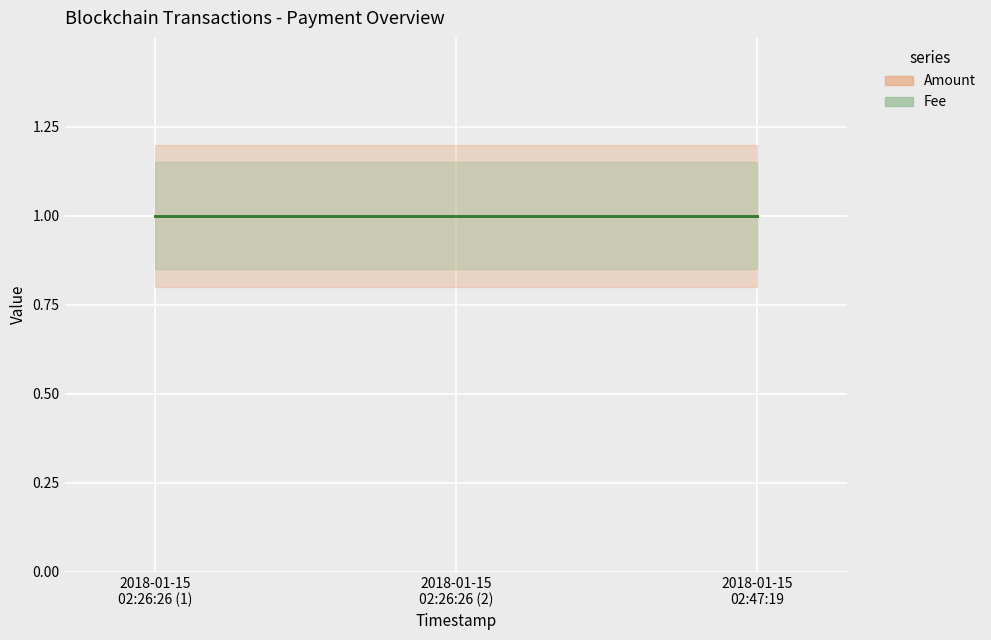

What is the smallest value displayed?

1